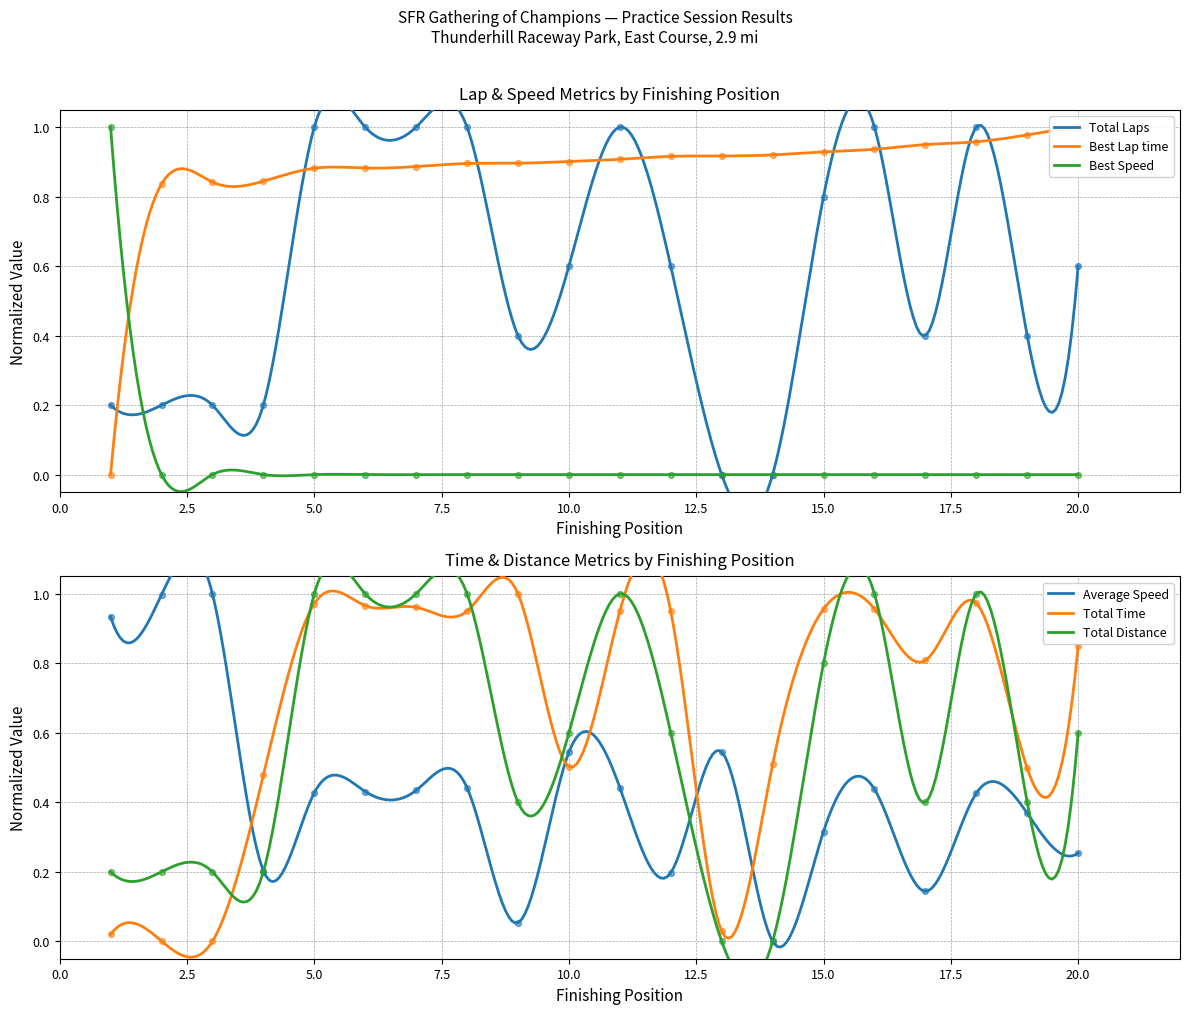

Which series has the largest total across all categories?

Best Lap time